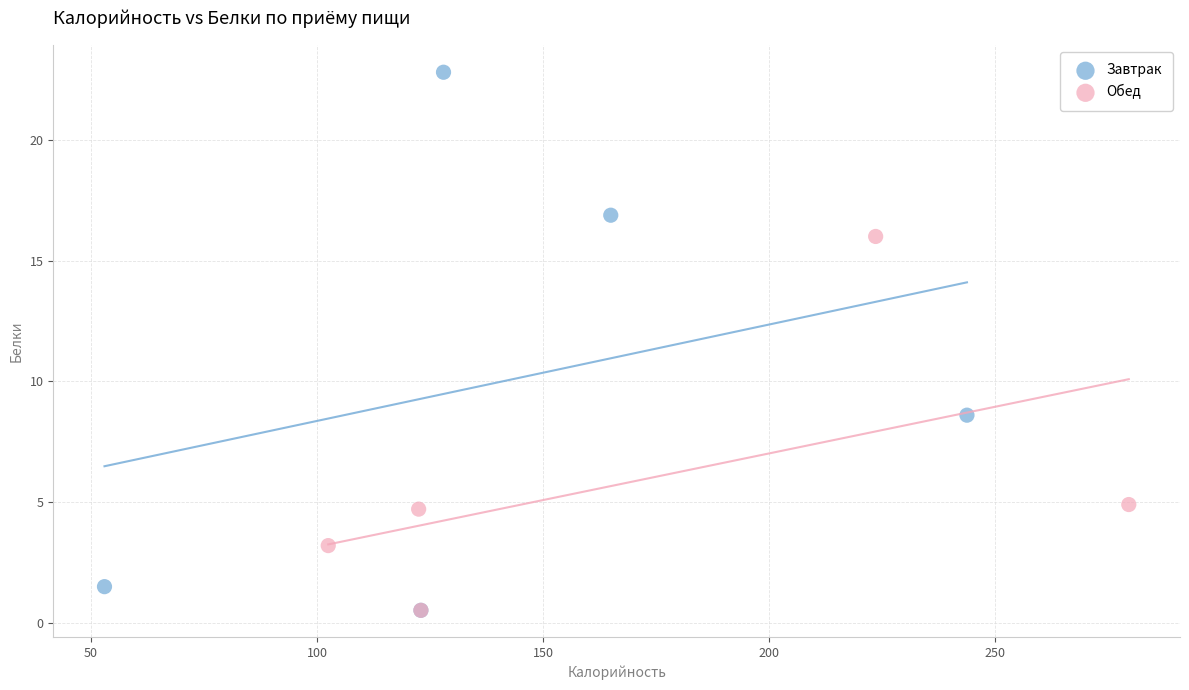

Which series contains the highest Y value?

Завтрак